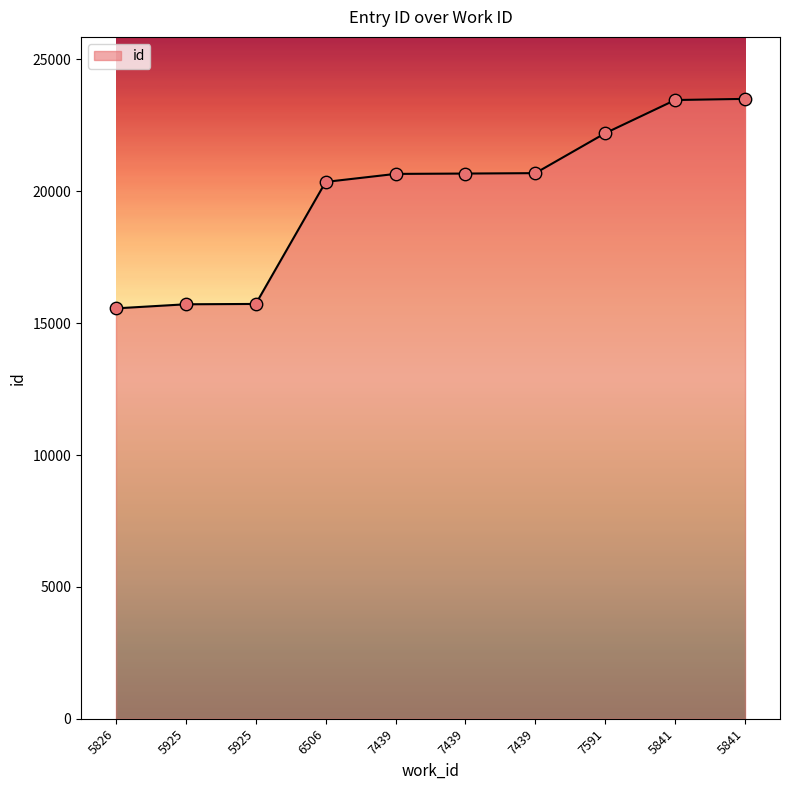

Between 5841 and 6506, which is larger?

5841